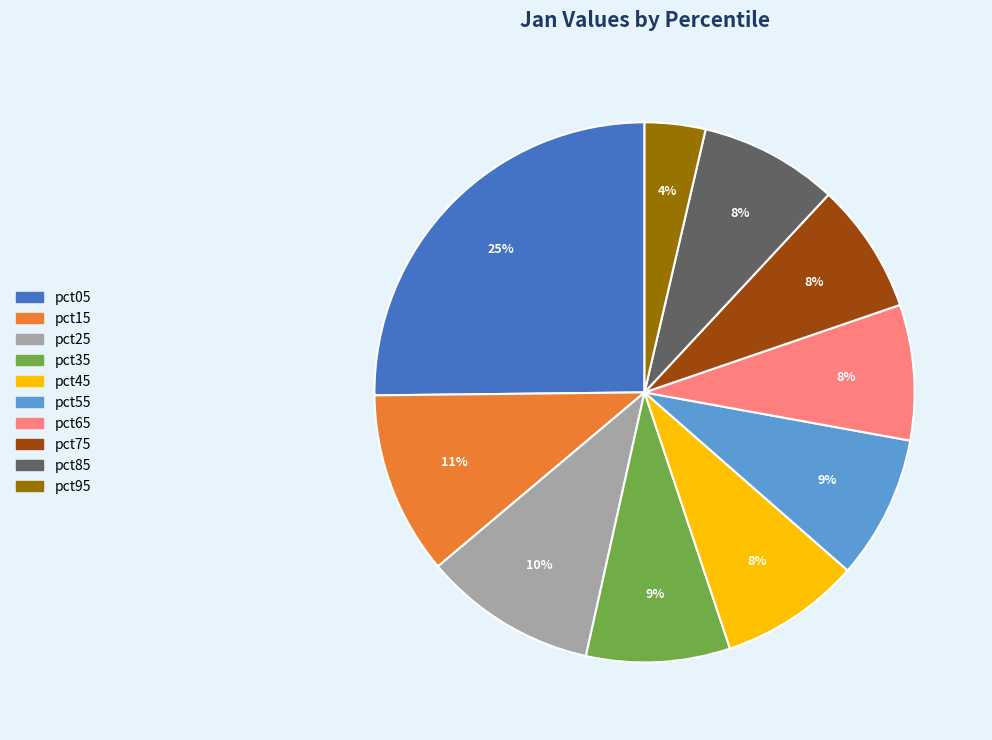

Is there any slice that represents more than half of the pie?

No